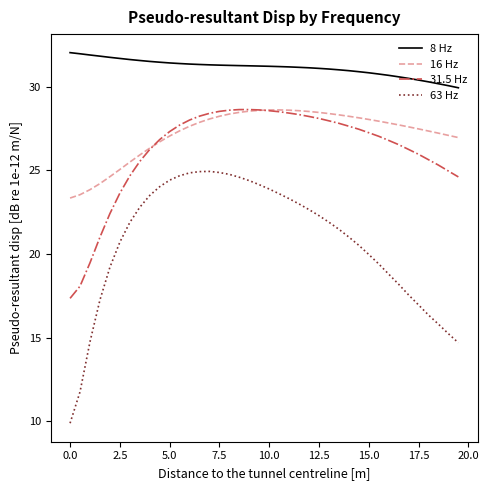

Which series has the largest total across all categories?

8 Hz